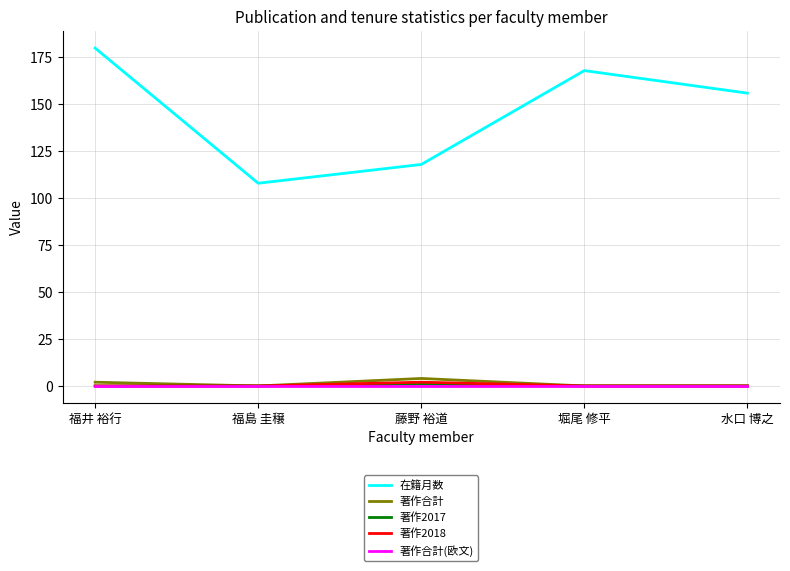

Which series has the largest total across all categories?

在籍月数